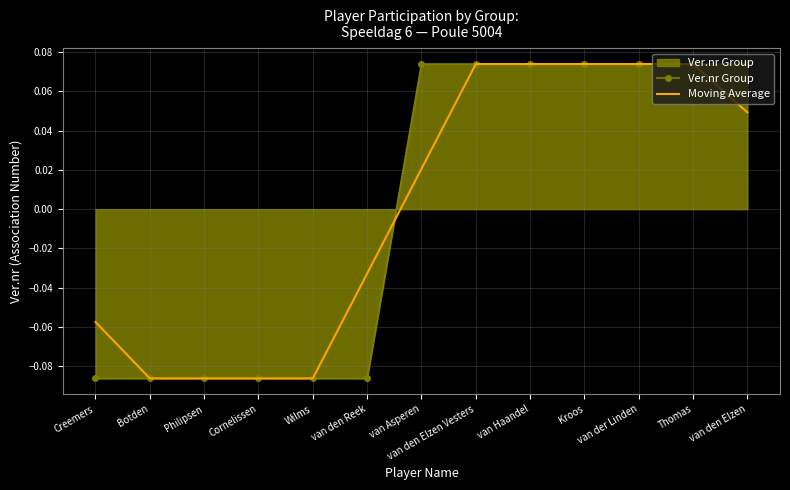

Where is Moving Average nearest to the value 0?

van Asperen